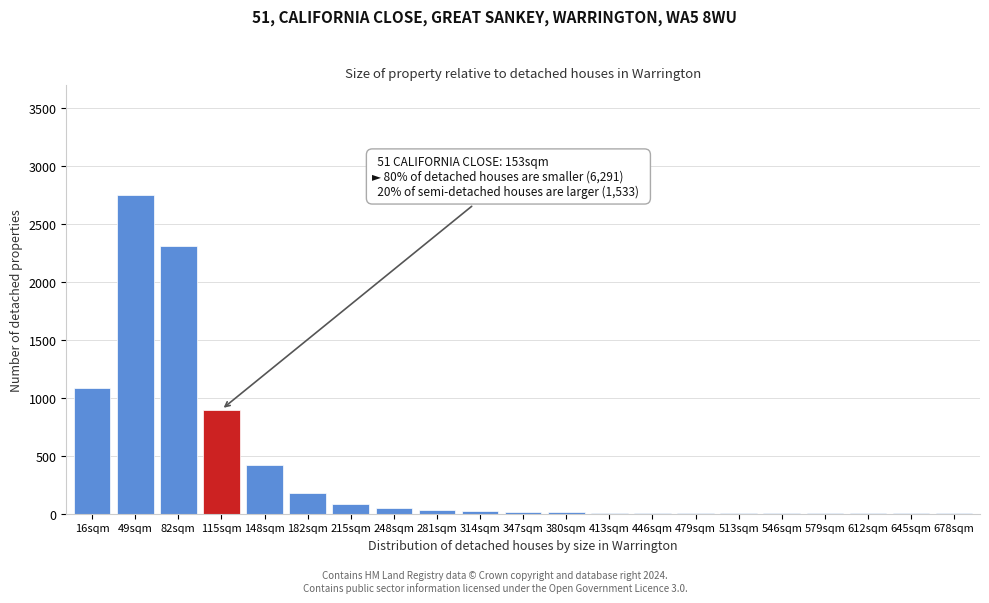

What is the maximum value shown in the chart?

2750